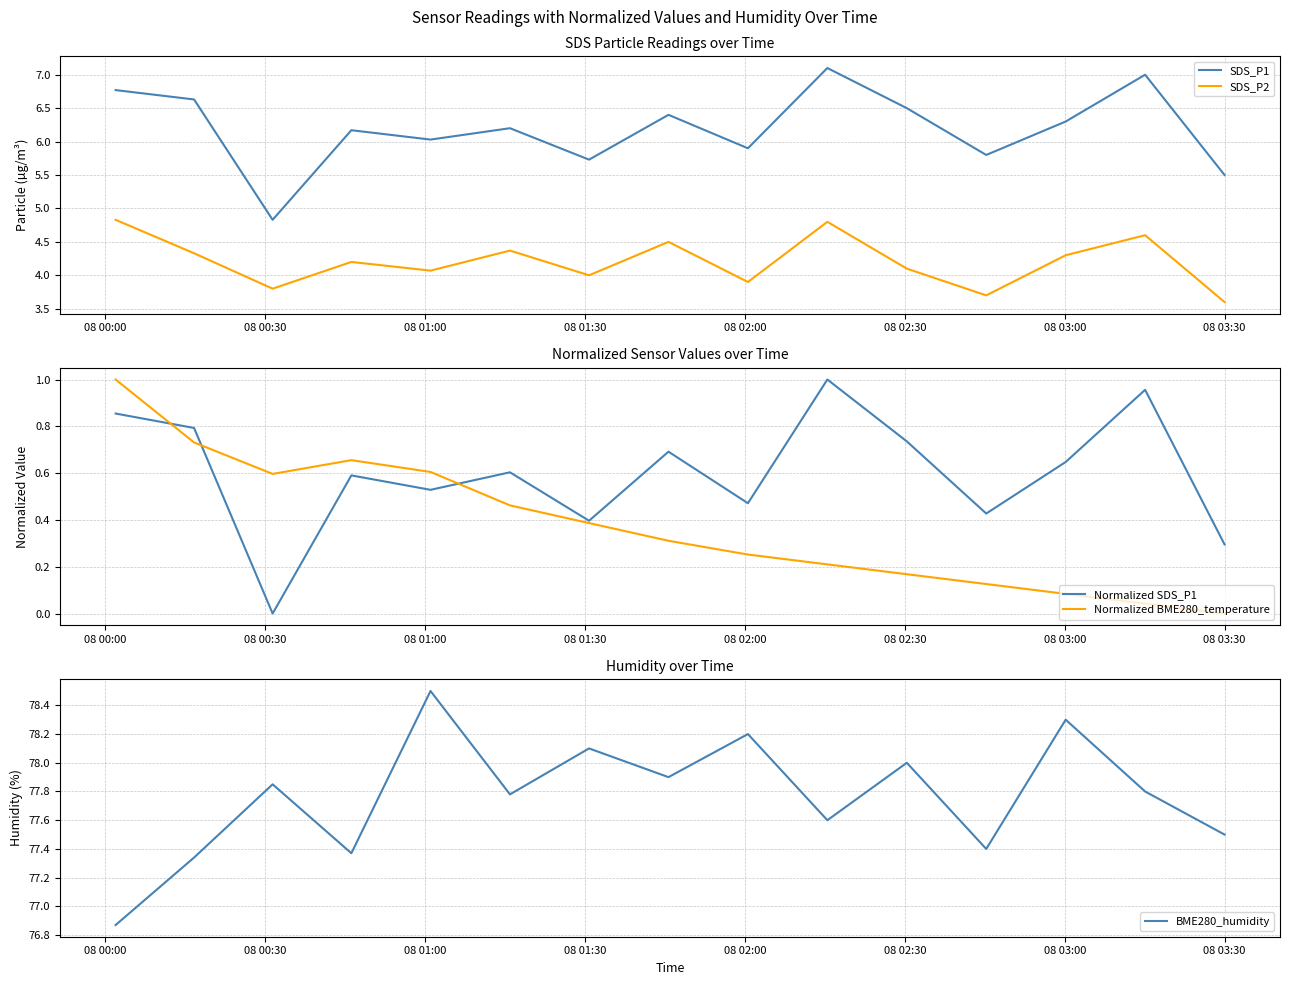

How many categories are shown in the chart?

15